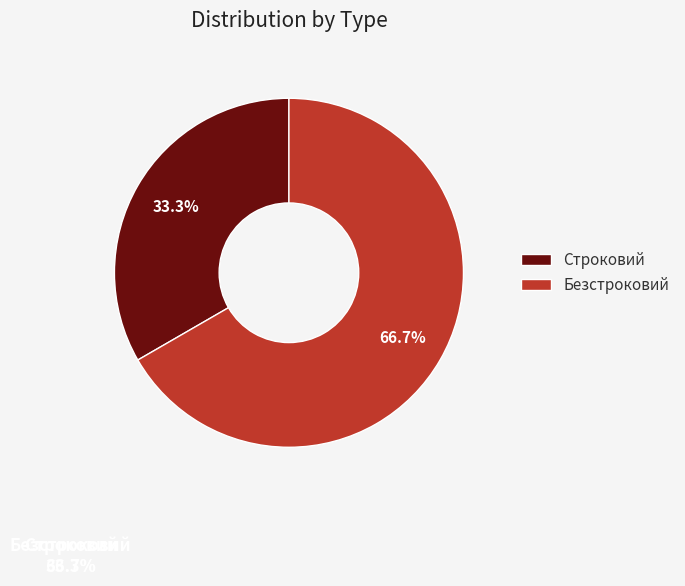

To the nearest percent, what is the difference between the largest and smallest slice percentages?

33%